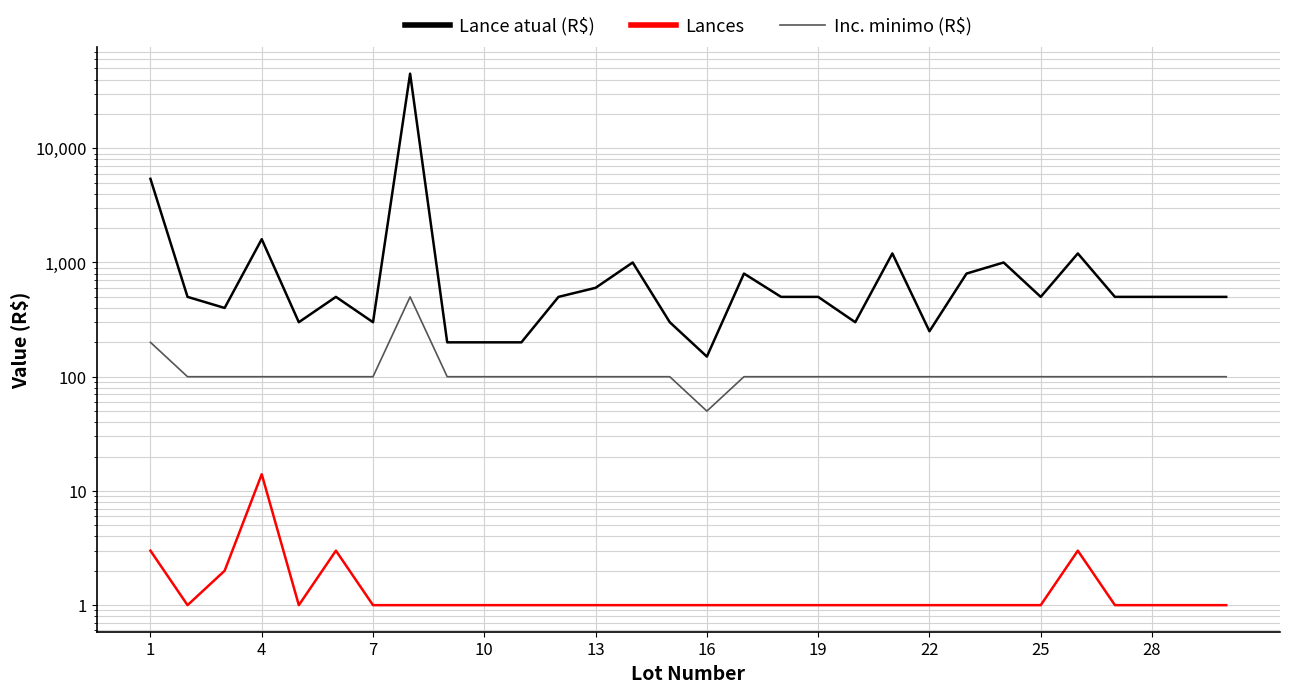

Reading left to right, transcribe all the data shown in this chart.

Lance atual (R$): 5400	500	400	1600	300	500	300	45000	200	200	200	500	600	1000	300	150	800	500	500	300	1200	250	800	1000	500	1200	500	500	500	500
Lances: 3	1	2	14	1	3	1	1	1	1	1	1	1	1	1	1	1	1	1	1	1	1	1	1	1	3	1	1	1	1
Inc. minimo (R$): 200	100	100	100	100	100	100	500	100	100	100	100	100	100	100	50	100	100	100	100	100	100	100	100	100	100	100	100	100	100